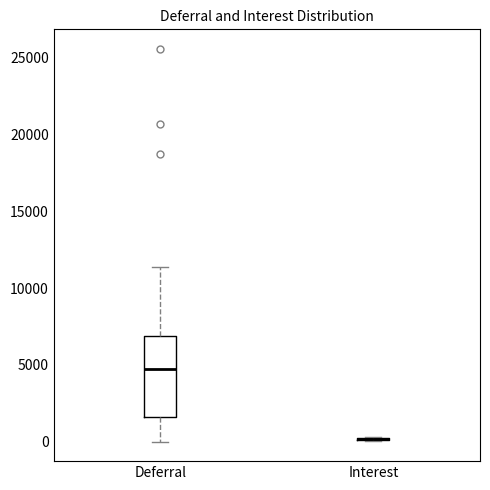

Reading left to right, read every box against the y-axis: the position of its median line, the range the box covers, and the ends of its whiskers. The values are not printed on the chart, so give them approximately, as read against the axis.

Deferral: median 5000, box 1500 to 7000, whiskers 0 to 11500
Interest: box collapsed to a line at 0, whiskers 0 to 500